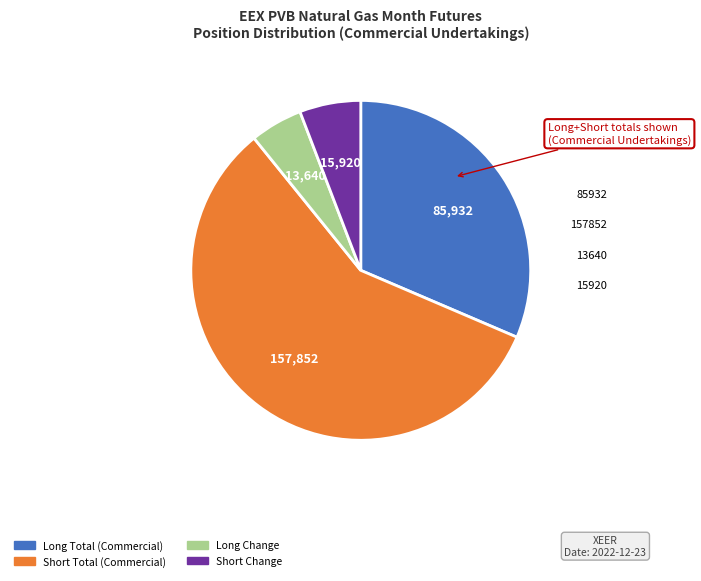

How many slices are in this pie chart?

4